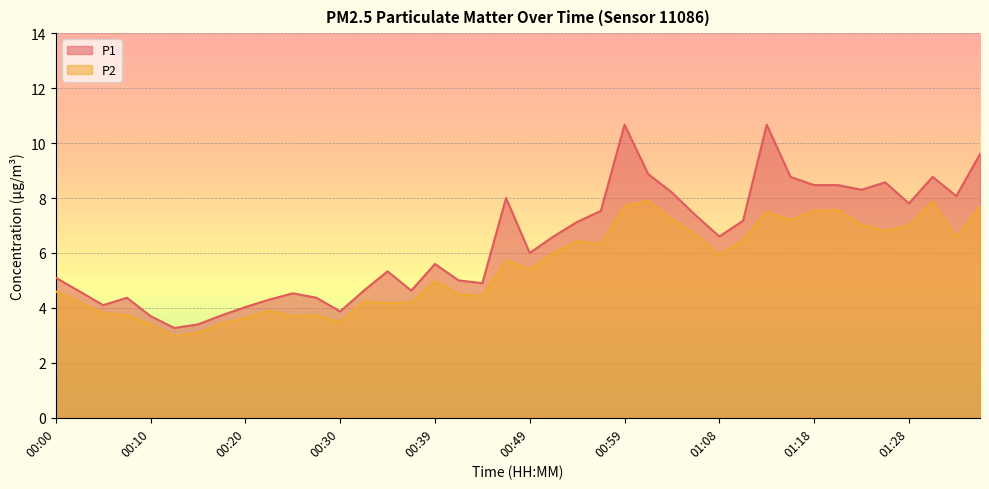

The P2 series shows 12.1 at 01:30. True or false?

False